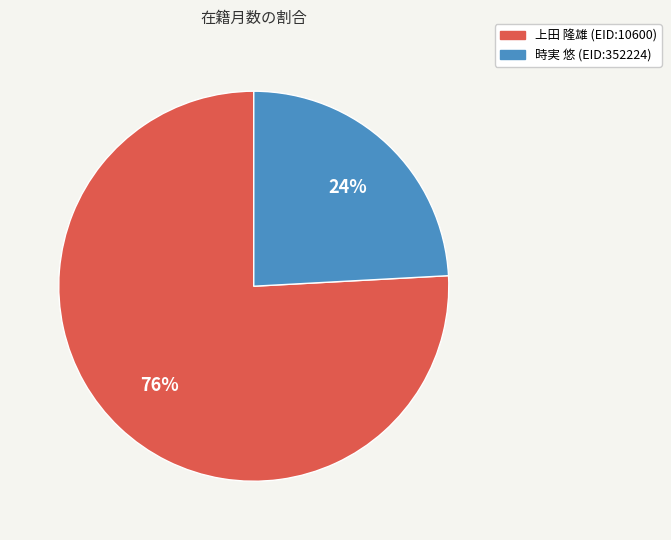

Which category accounts for the majority?

上田 隆雄 (EID:10600)